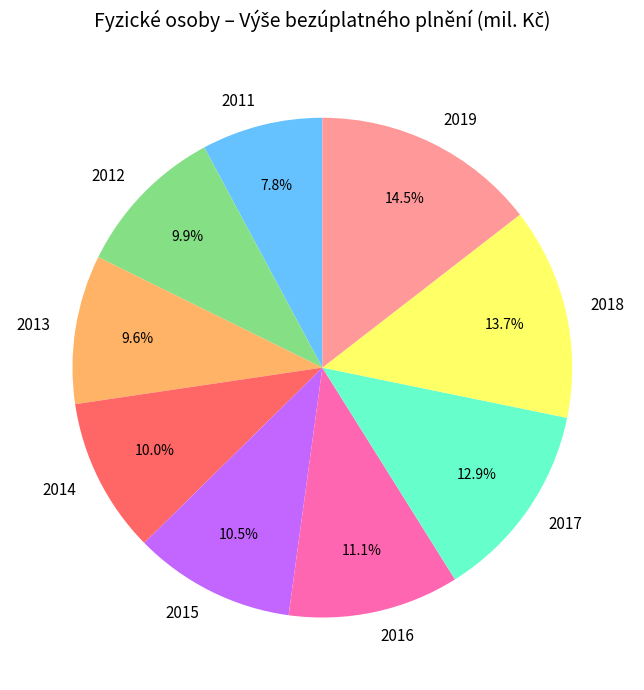

Which has a higher value, 2015 or 2013?

2015